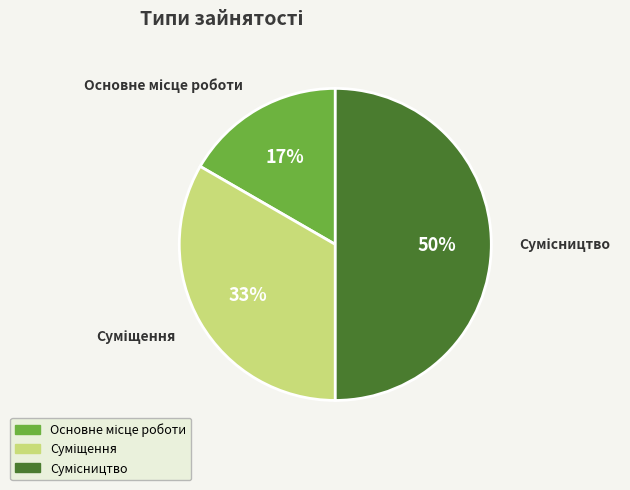

To the nearest percent, what is the average slice percentage?

33%